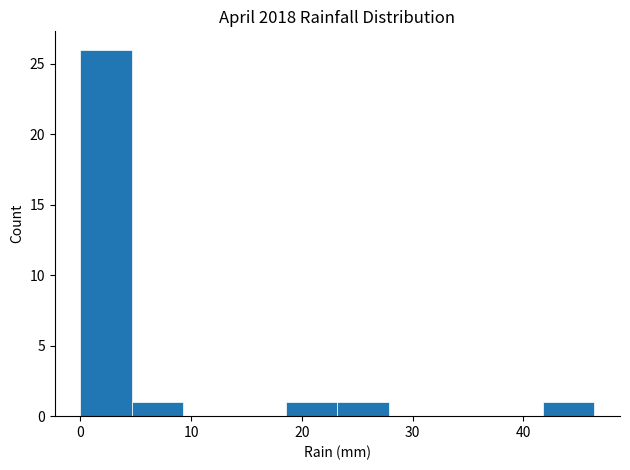

Reading left to right, list every bar in this chart as the range it spans on the x-axis followed by its height. Neither the bar edges nor the heights are printed on the chart, so give them approximately, as read against the axes.

0 to 5: 26
5 to 9: 1
9 to 14: 0
14 to 19: 0
19 to 23: 1
23 to 28: 1
28 to 32: 0
32 to 37: 0
37 to 42: 0
42 to 46: 1